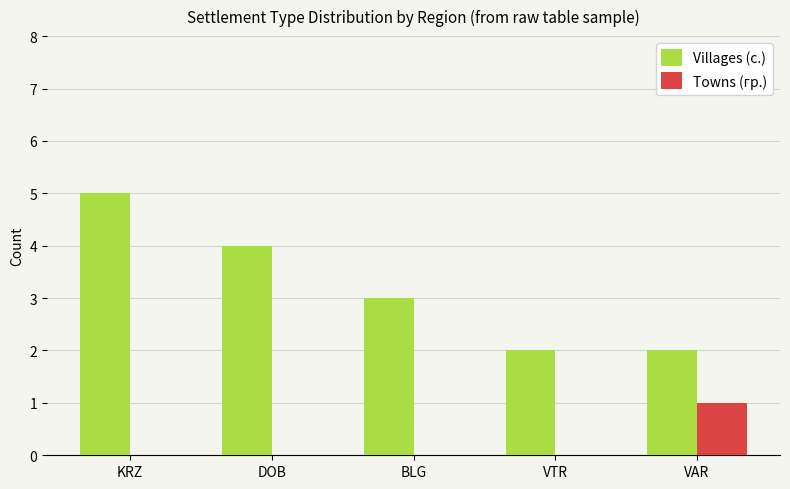

The Villages (с.) series shows 2 at VTR. True or false?

True